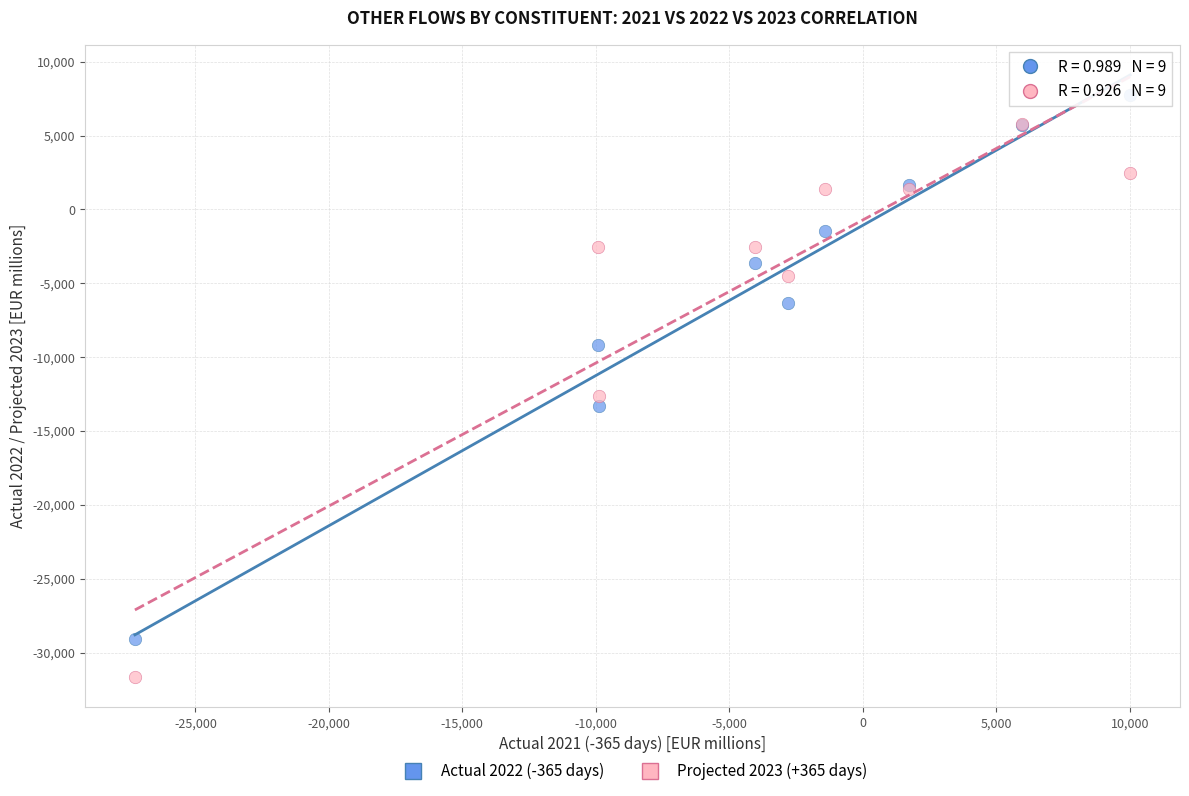

Across all series, what Y value is closest to -11971?

-12600.6